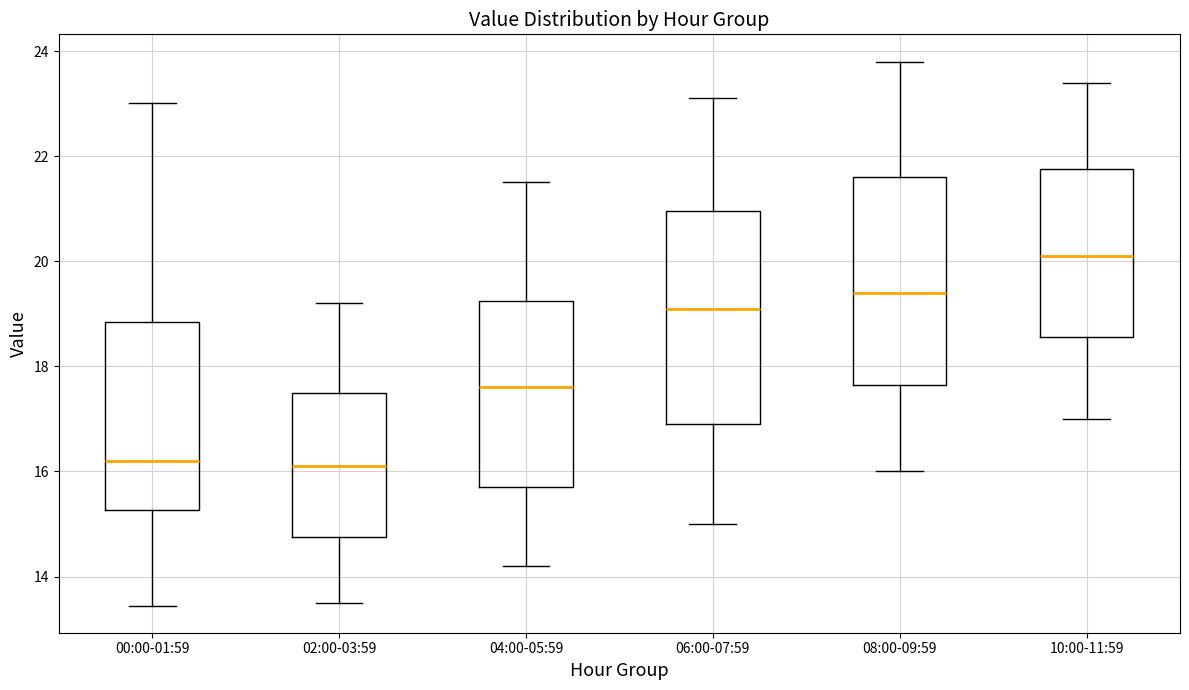

Reading left to right, transcribe this box plot: for each box, give where its median line is, the range the box spans, and where its two whiskers end, as read against the y-axis. The values are not printed on the chart, so give them approximately, as read against the axis.

00:00-01:59: median 16.2, box 15.2 to 18.8, whiskers 13.4 to 23.0
02:00-03:59: median 16.2, box 14.8 to 17.6, whiskers 13.6 to 19.2
04:00-05:59: median 17.6, box 15.8 to 19.2, whiskers 14.2 to 21.6
06:00-07:59: median 19.2, box 17.0 to 21.0, whiskers 15.0 to 23.2
08:00-09:59: median 19.4, box 17.6 to 21.6, whiskers 16.0 to 23.8
10:00-11:59: median 20.2, box 18.6 to 21.8, whiskers 17.0 to 23.4